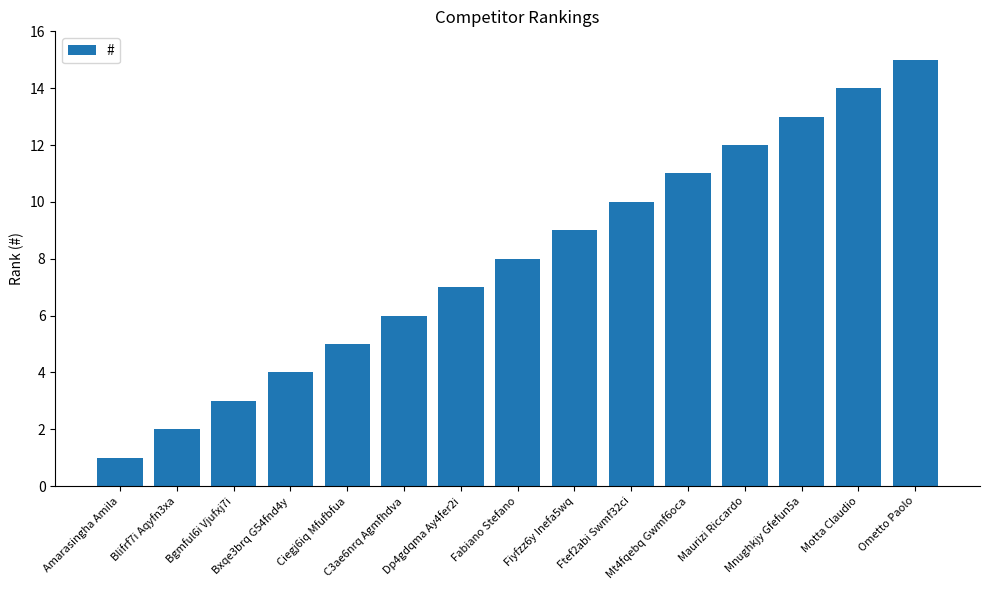

List the labels in order of value, largest first.

Ometto Paolo, Motta Claudio, Mnughkjy Gfefun5a, Maurizi Riccardo, Mt4fqebq Gwmf6oca, Ftef2abi Swmf32ci, Fiyfzz6y Inefa5wq, Fabiano Stefano, Dp4gdqma Ay4fer2i, C3ae6nrq Agmfhdva, Ciegj6iq Mfufbfua, Bxqe3brq G54fnd4y, Bgmful6i Vjufxj7i, Blifrf7i Aqyfn3xa, Amarasingha Amila